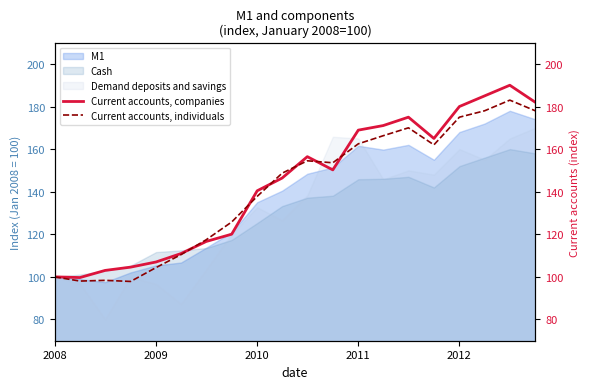

How many lines are shown in the chart?

2